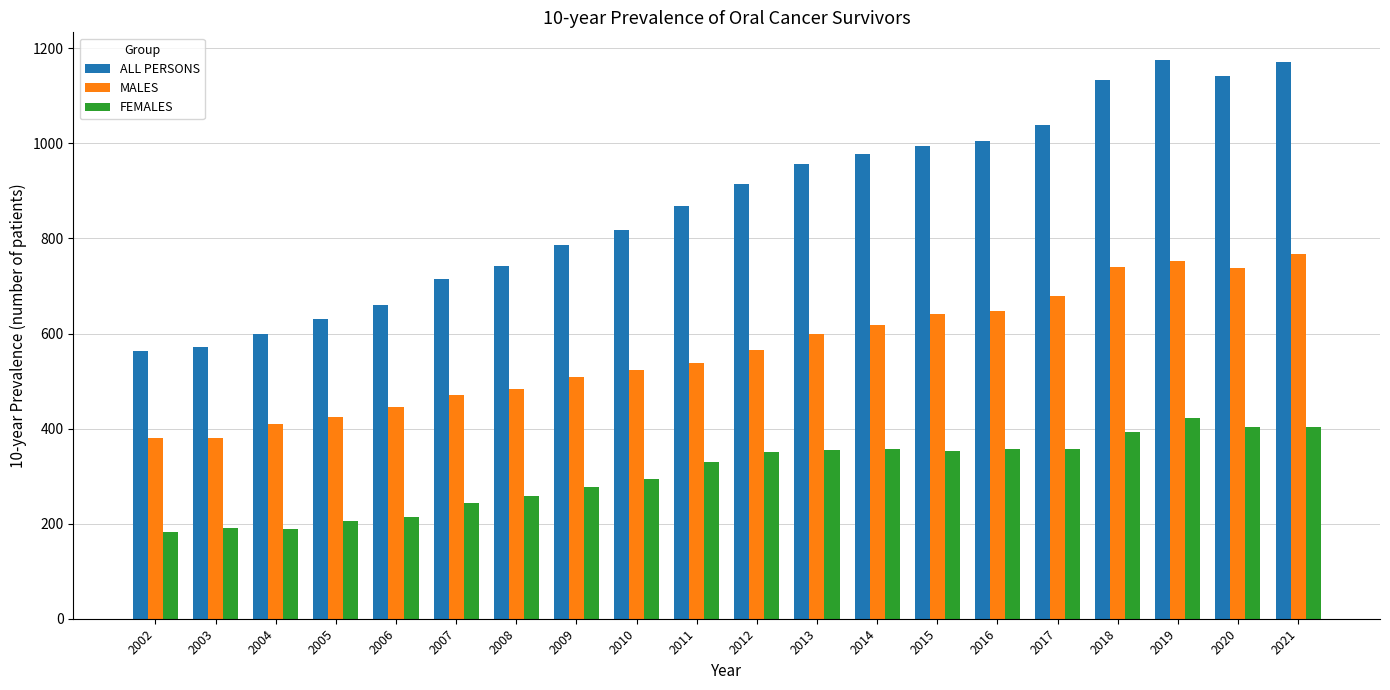

List the series in order of their overall mean, highest first.

ALL PERSONS, MALES, FEMALES